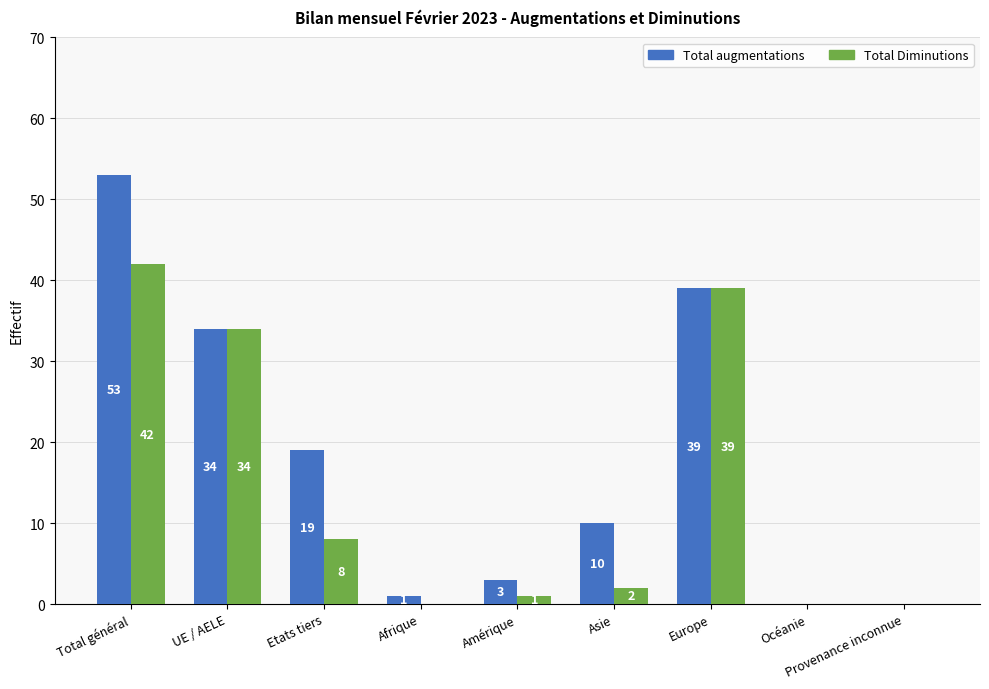

What are all the series names shown in the legend?

Total augmentations, Total Diminutions